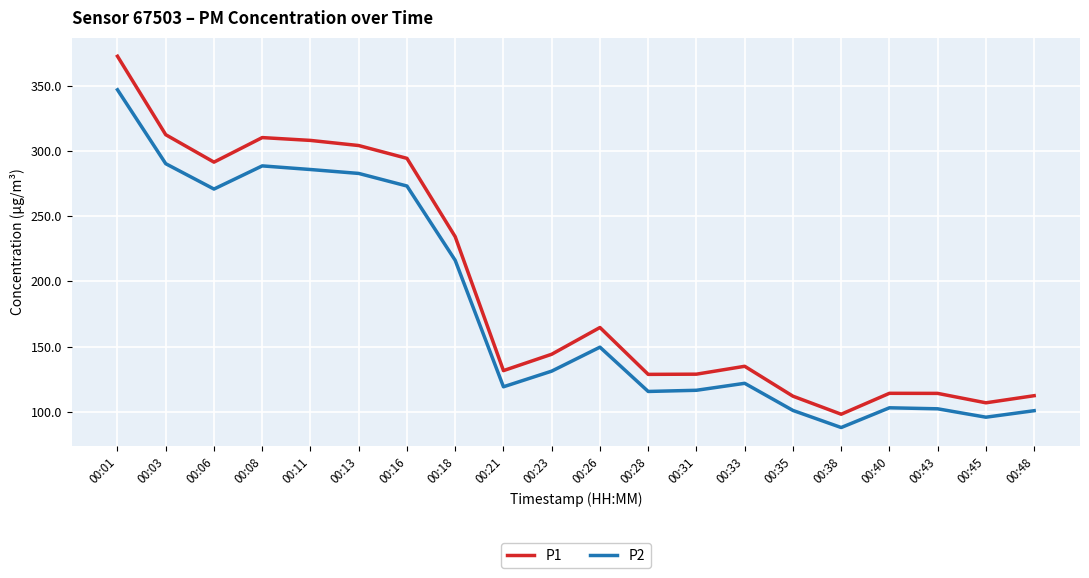

List the series in order of their overall mean, highest first.

P1, P2